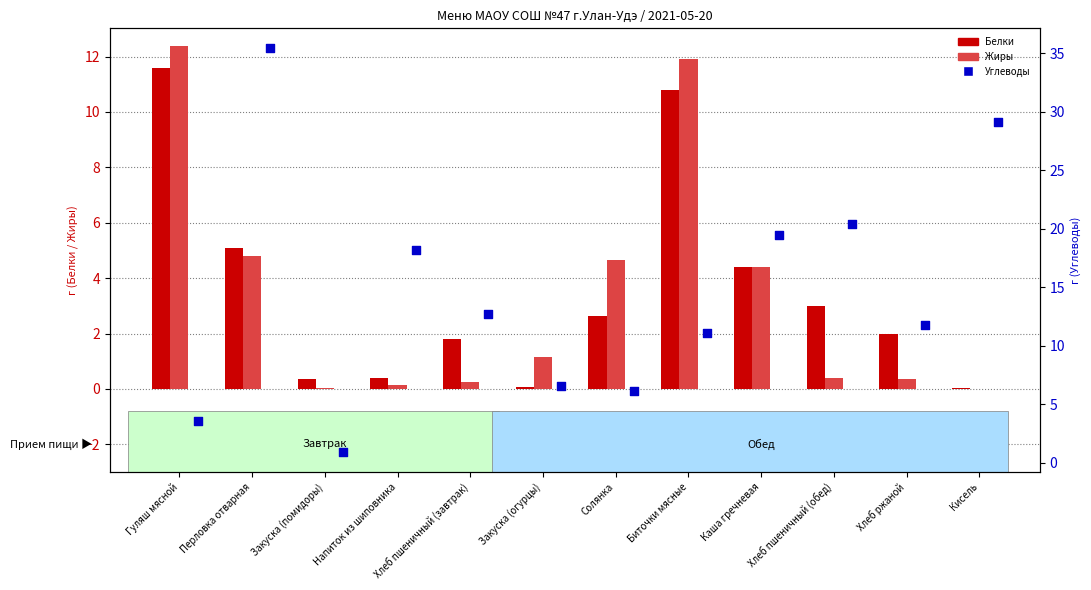

What are all the series names shown in the legend?

Белки, Жиры, Углеводы